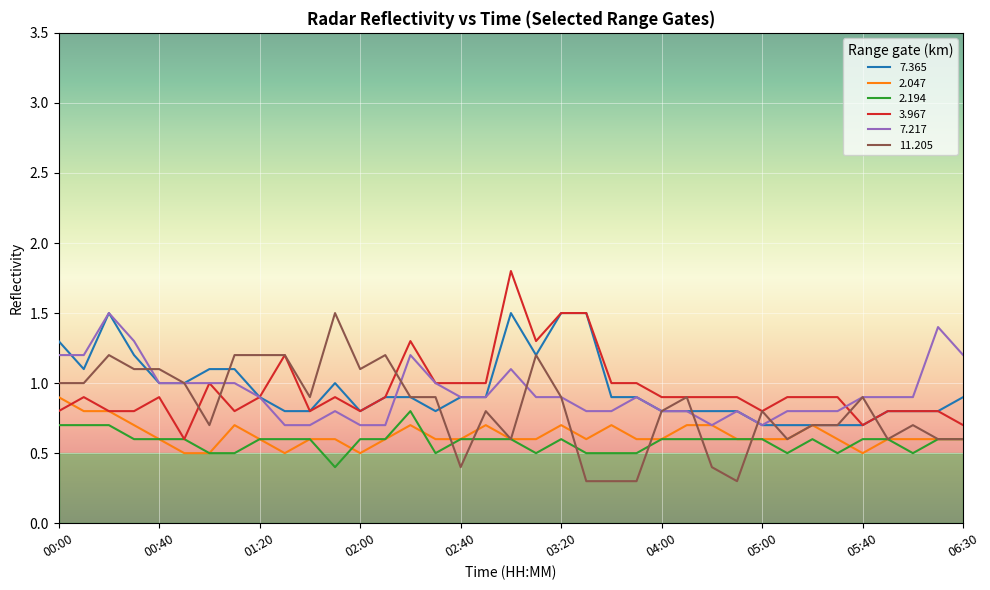

What is the lowest value of the 3.967 series?

0.6